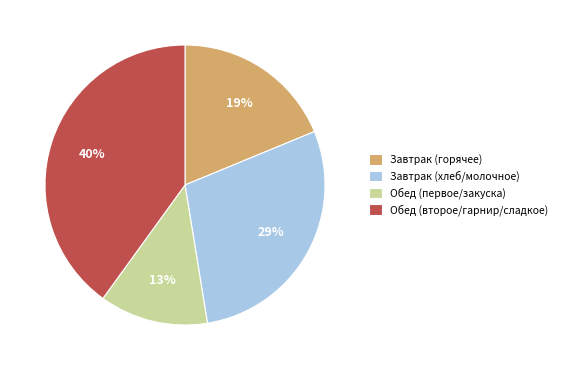

Count the number of slices in the pie.

4